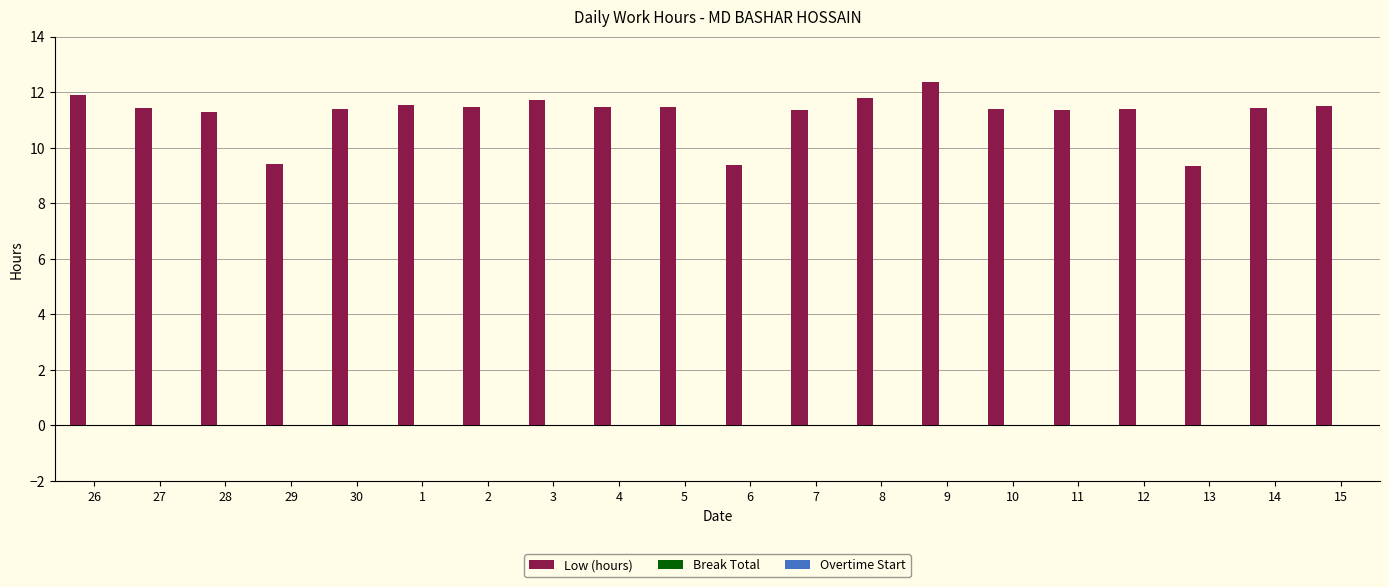

What is the smallest value displayed?

9.3